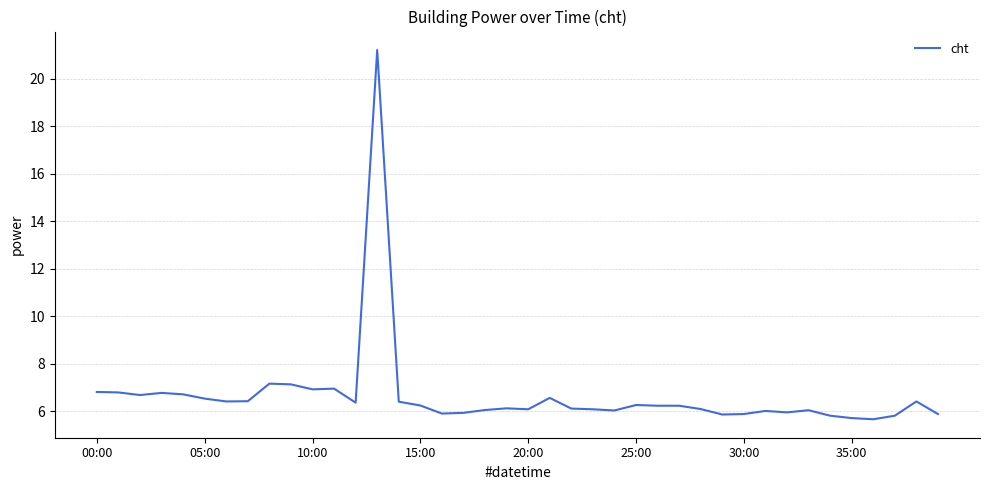

What is the smallest value displayed?

5.7